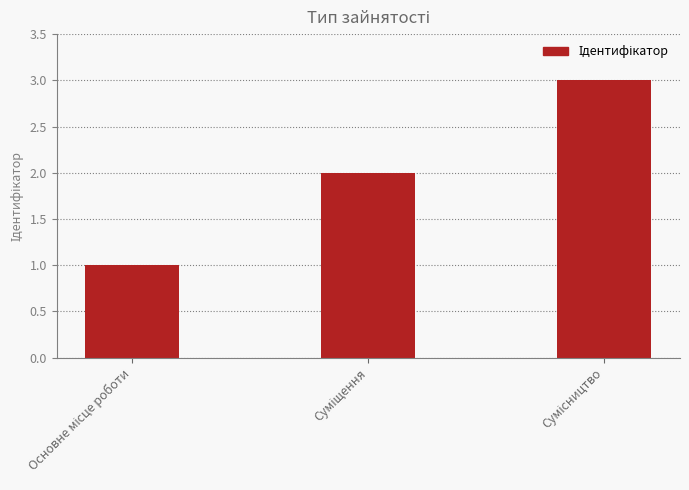

What is the greatest value displayed?

3